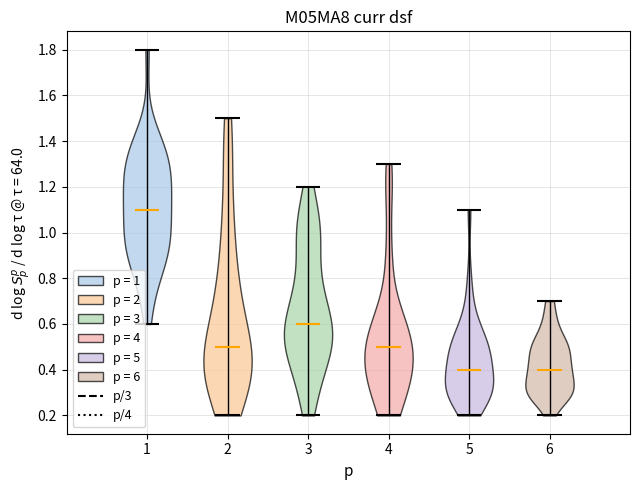

Where does the median line of the violin at x = 6 sit on the y-axis? The values are not printed on the chart, so give them approximately, as read against the axis.

0.4